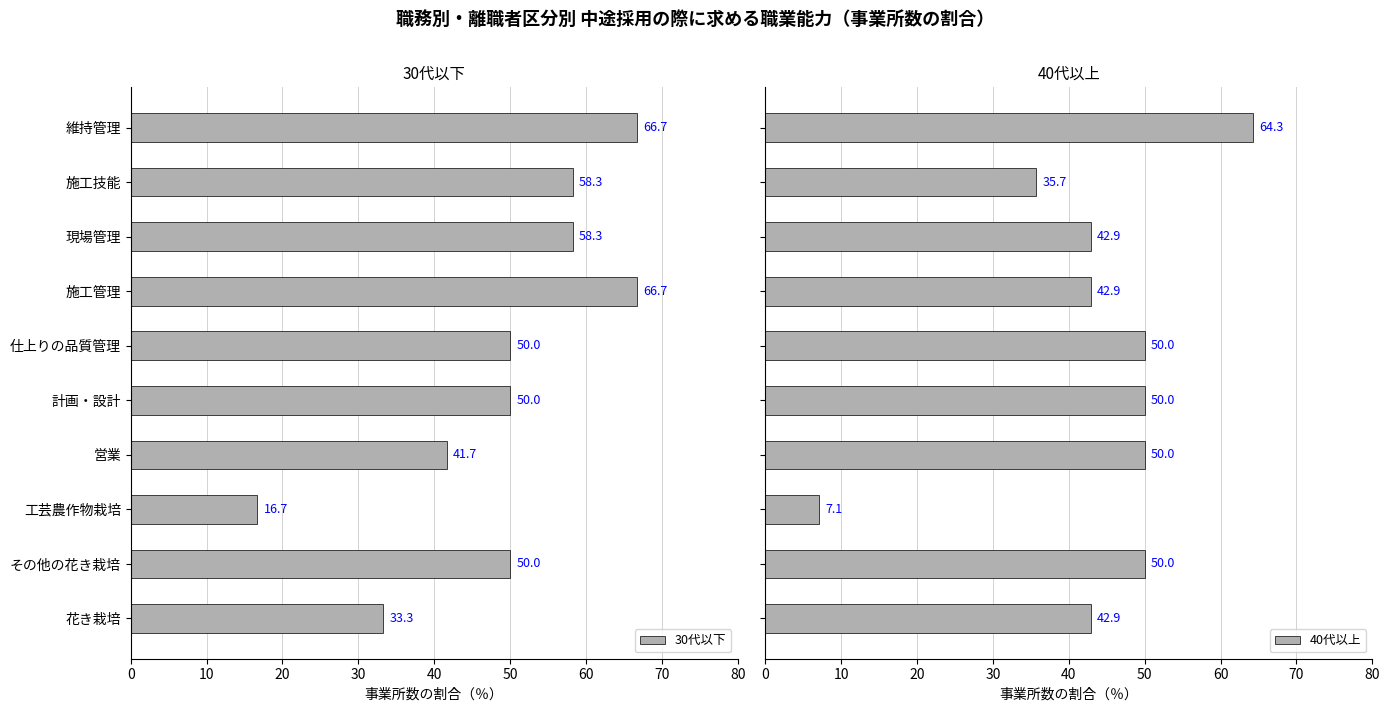

What is the minimum value for 30代以下?

16.7